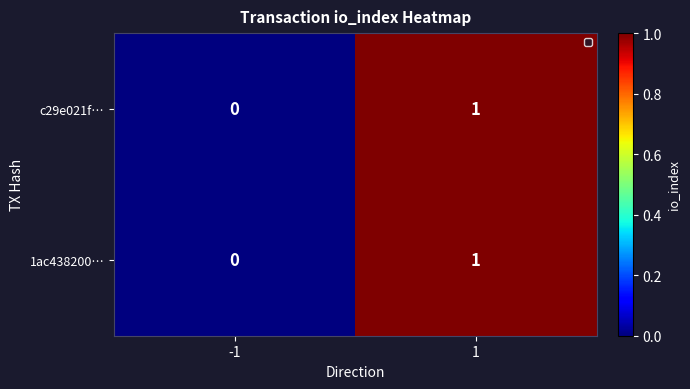

True or false: c29e021f… has a value of 1 at 1.

True